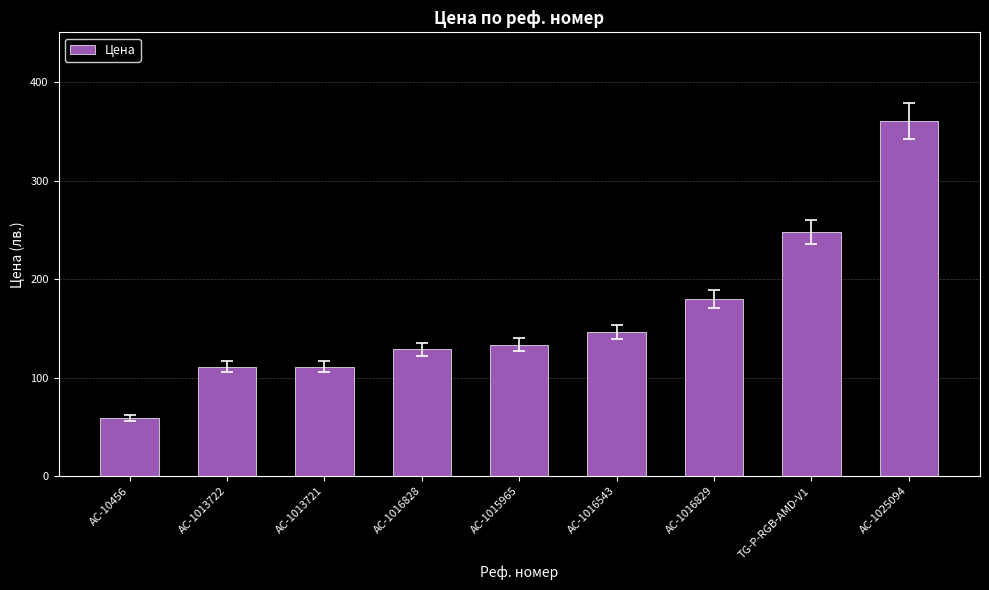

Is it true that the value at AC-1025094 is 235.1?

False